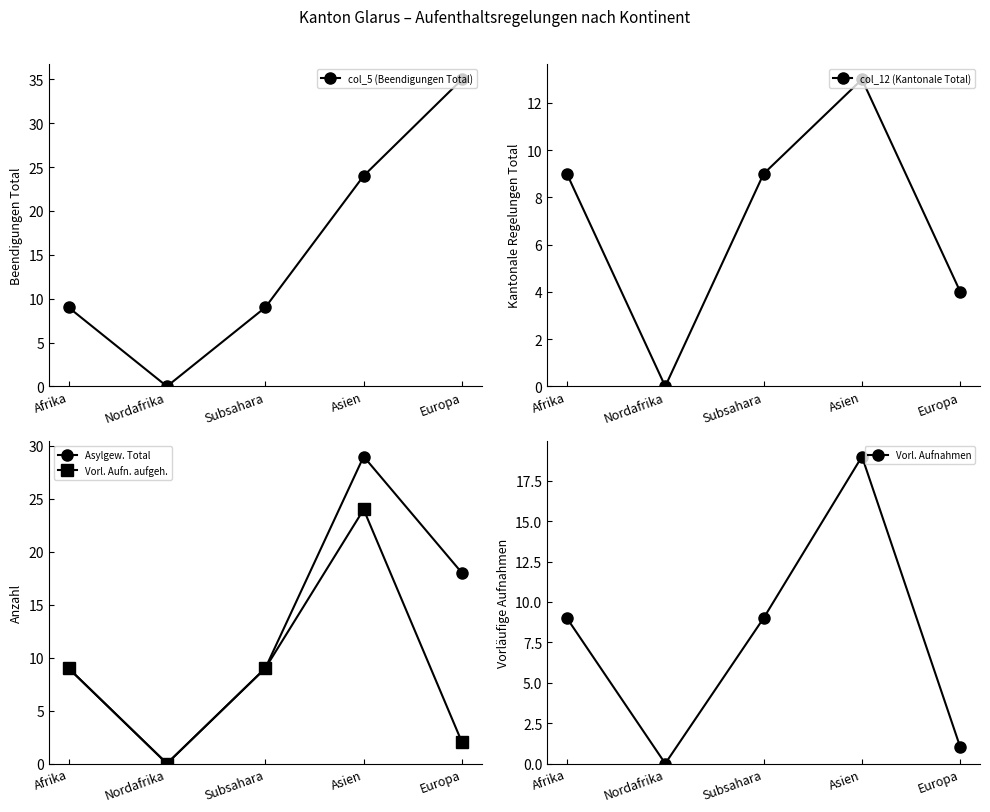

True or false: Asylgew. Total and Vorl. Aufnahmen cross at least once.

False